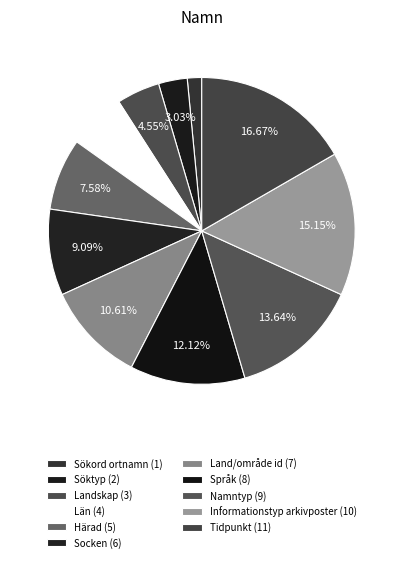

Is it true that Informationstyp arkivposter is 15% of the pie?

True